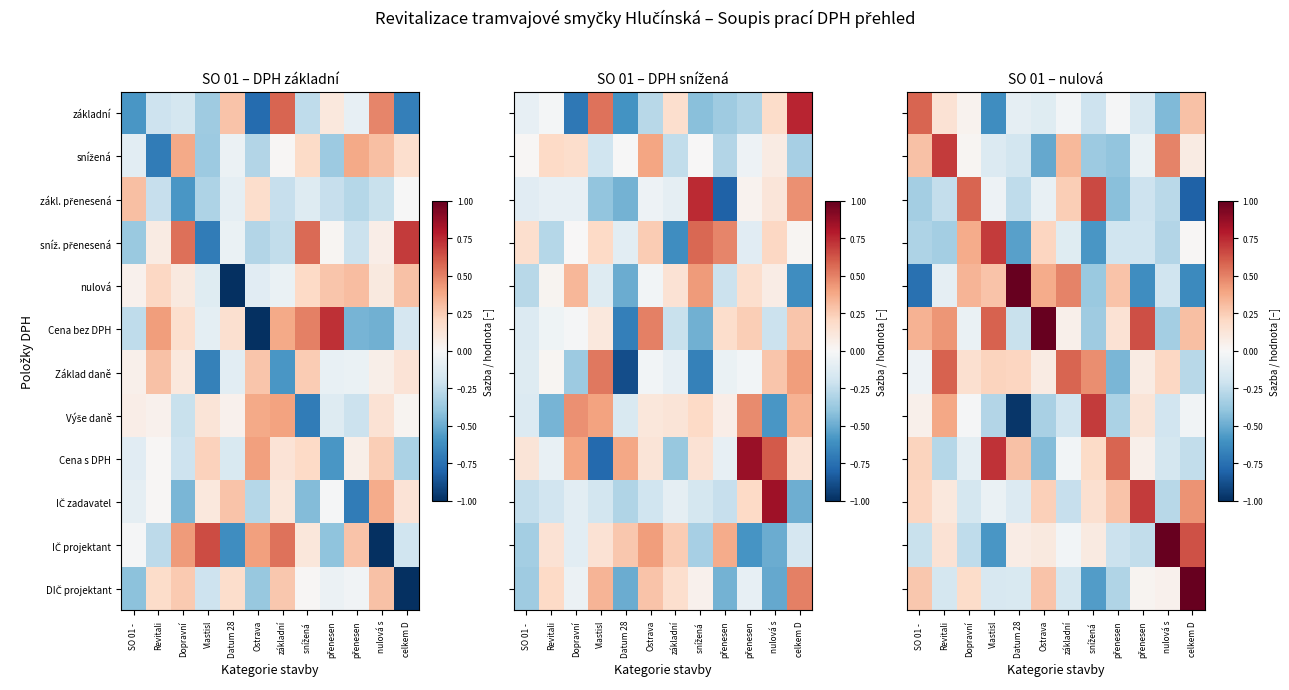

The value of Cena s DPH at Ostrava is -0.1. True or false?

False